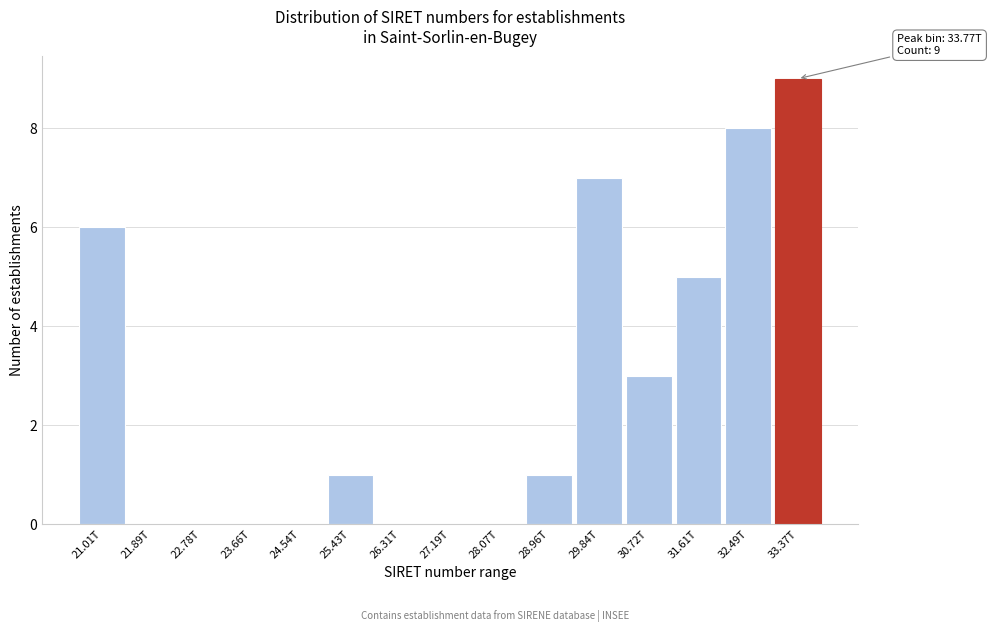

Reading right to left, what are all the values shown in this chart?

33.37T=9	32.49T=8	31.61T=5	30.72T=3	29.84T=7	28.96T=1	28.07T=0	27.19T=0	26.31T=0	25.43T=1	24.54T=0	23.66T=0	22.78T=0	21.89T=0	21.01T=6